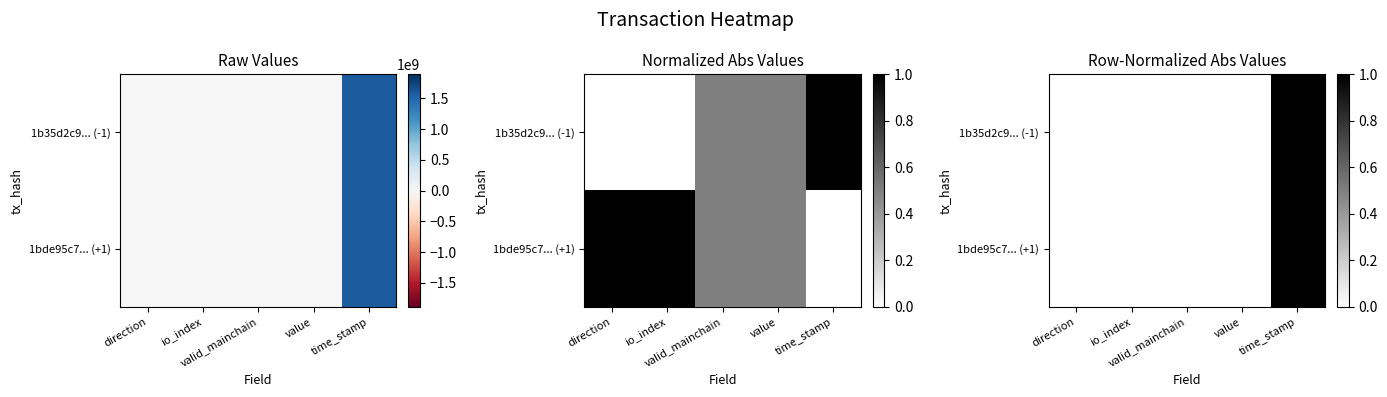

True or false: 1bde95c7... (+1) has a value of 0.0 at direction.

False